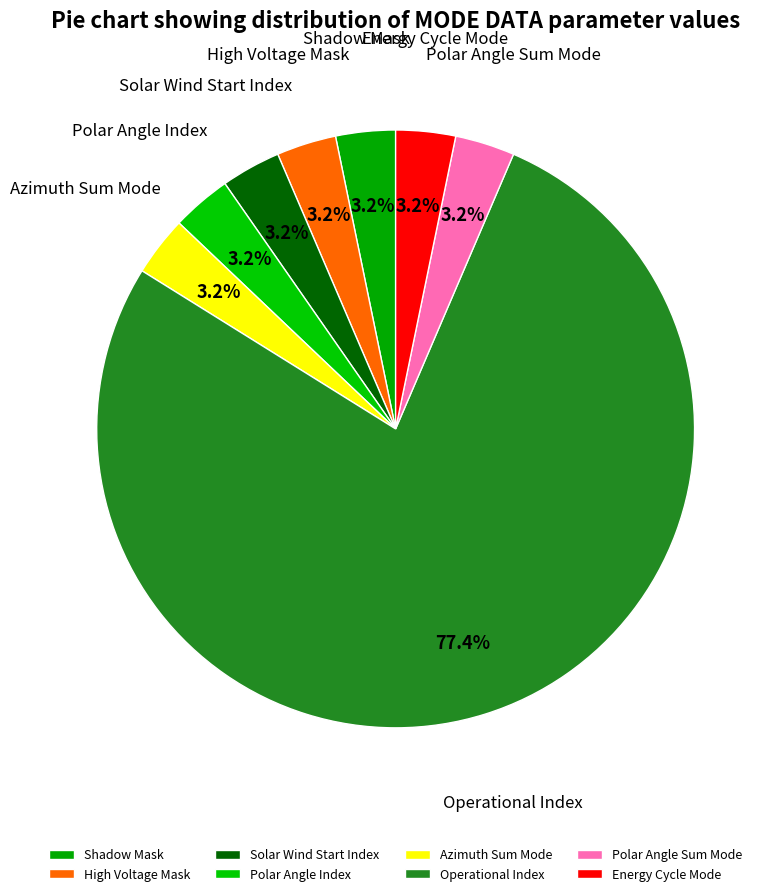

To the nearest percent, what is the difference between the largest and smallest slice percentages?

74%